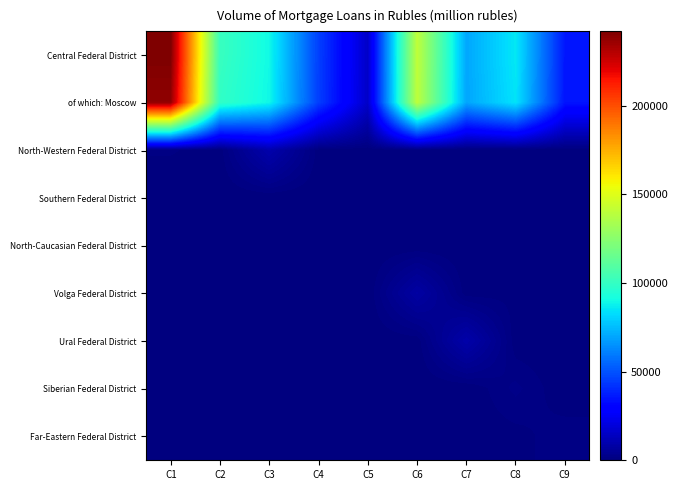

Reading left to right, transcribe all the data shown in this chart.

Central Federal District: C1=242007	C2=101296	C3=89848	C4=45594	C5=15609	C6=140810	C7=70173	C8=85723	C9=35353
of which: Moscow: C1=238157	C2=99187	C3=89228	C4=45259	C5=15551	C6=140161	C7=69839	C8=84585	C9=35009
North-Western Federal District: C1=1082	C2=374	C3=9825	C4=393	C5=116	C6=617	C7=185	C8=229	C9=121
Southern Federal District: C1=0	C2=0	C3=0	C4=0	C5=0	C6=0	C7=0	C8=0	C9=0
North-Caucasian Federal District: C1=0	C2=0	C3=0	C4=0	C5=5	C6=0	C7=0	C8=0	C9=0
Volga Federal District: C1=637	C2=168	C3=951	C4=244	C5=40	C6=7841	C7=328	C8=606	C9=26
Ural Federal District: C1=862	C2=589	C3=343	C4=82	C5=11	C6=306	C7=9220	C8=210	C9=2
Siberian Federal District: C1=21	C2=18	C3=8	C4=1	C5=7	C6=14	C7=3	C8=2196	C9=2
Far-Eastern Federal District: C1=561	C2=365	C3=344	C4=10	C5=5	C6=120	C7=216	C8=523	C9=1598